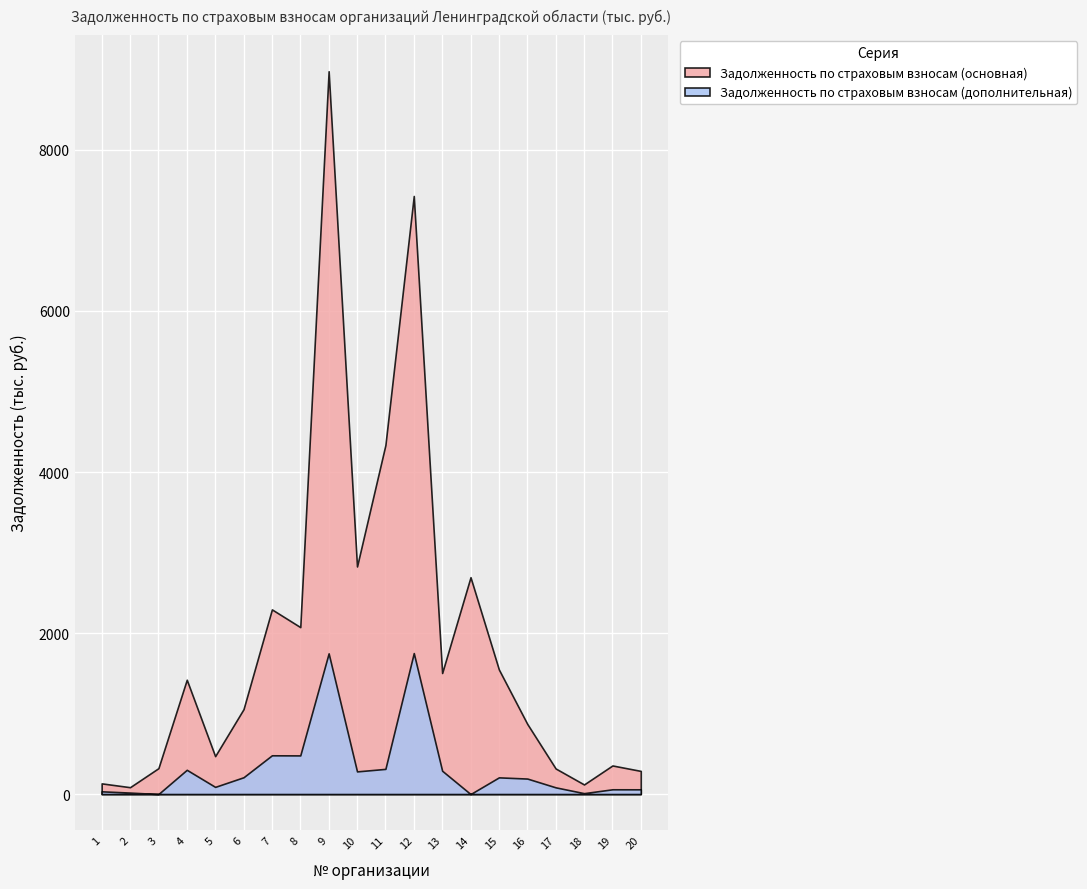

Reading right to left, what are all the values shown in this chart?

Задолженность по страховым взносам (основная): 20=287.6	19=355.2	18=119.3	17=317.7	16=871.6	15=1547.1	14=2693.5	13=1503.5	12=7428.4	11=4334.4	10=2826.7	9=8977.6	8=2073.7	7=2293.7	6=1054.6	5=471.1	4=1420.2	3=321.4	2=85.3	1=132.7
Задолженность по страховым взносам (дополнительная): 20=58.9	19=59.2	18=11.2	17=83.4	16=192.5	15=207.4	14=0.0	13=289.8	12=1751.1	11=312.7	10=281.5	9=1747.6	8=480.1	7=481.4	6=208.7	5=89.2	4=301.3	3=0.0	2=18.3	1=33.9